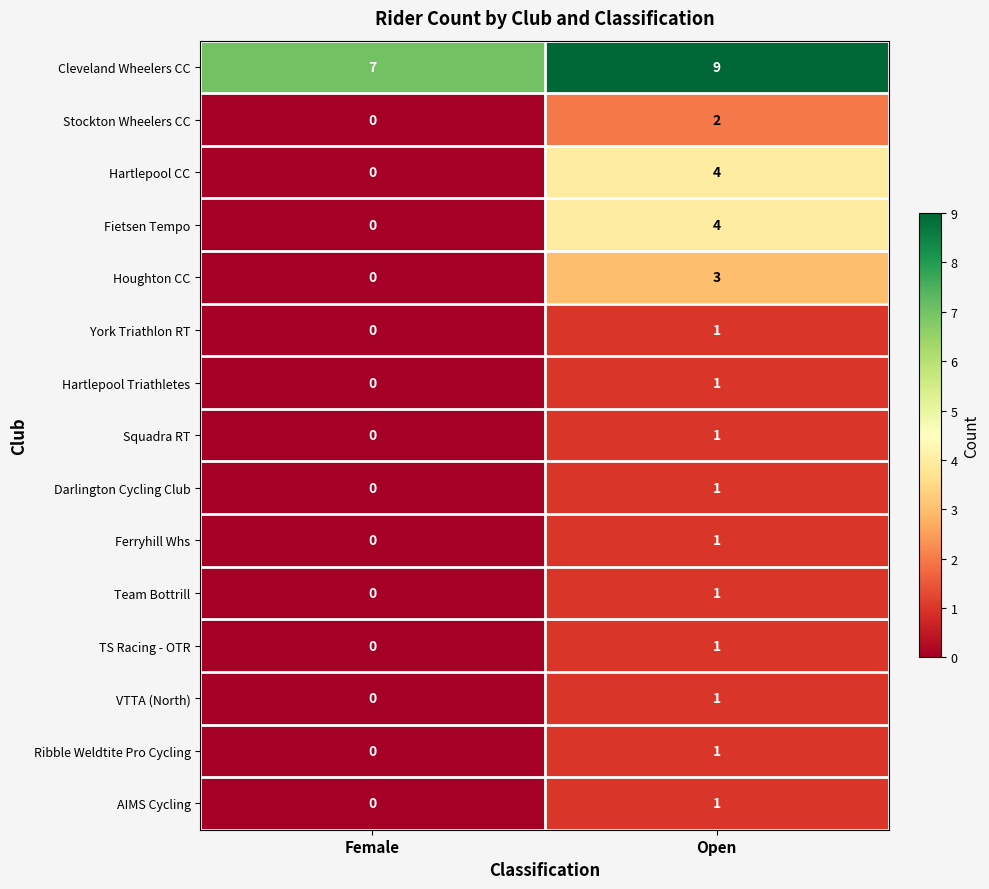

What is the difference between the highest and lowest values at Open?

8